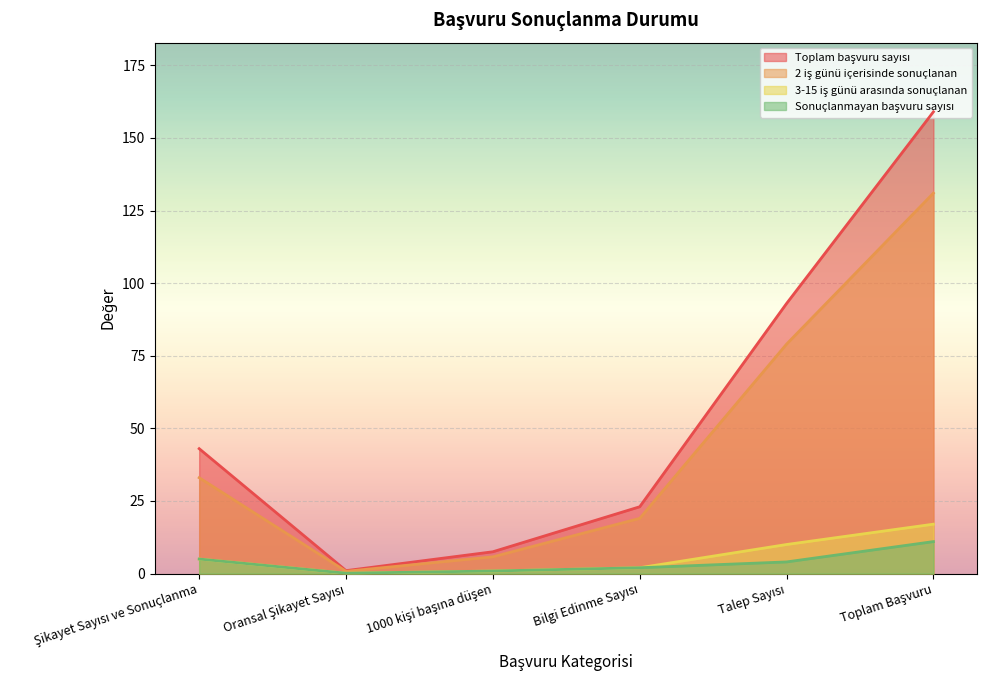

Reading left to right, what are all the values shown in this chart?

Toplam başvuru sayısı: 43.0	1.0	7.5	23.0	93.0	159.0
2 iş günü içerisinde sonuçlanan: 33.0	0.8	5.8	19.0	79.0	131.0
3-15 iş günü arasında sonuçlanan: 5.0	0.1	0.9	2.0	10.0	17.0
Sonuçlanmayan başvuru sayısı: 5.0	0.1	0.9	2.0	4.0	11.0